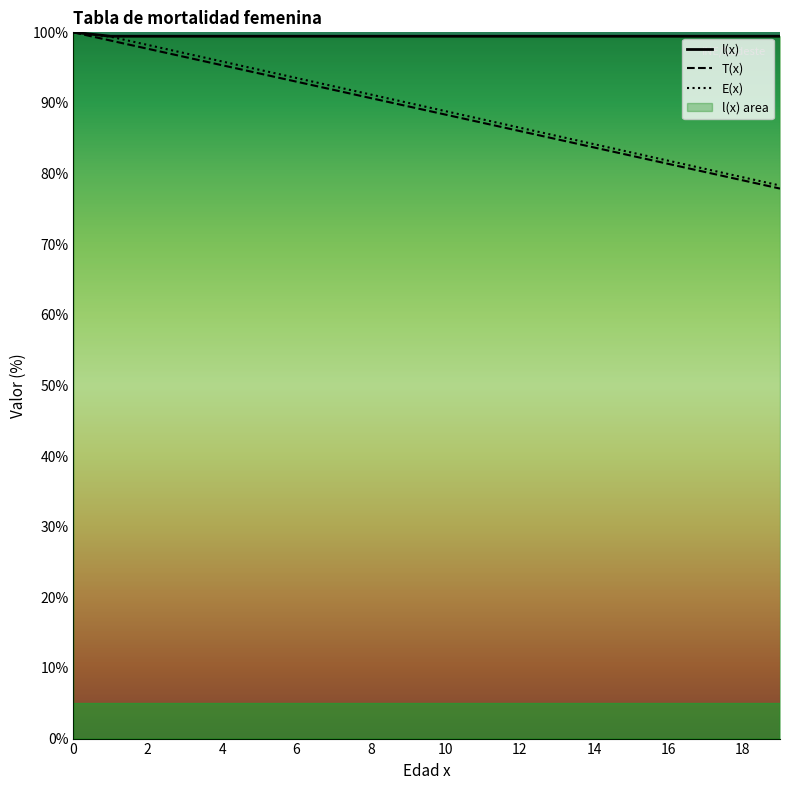

Which series has the largest range (max minus min)?

T(x)